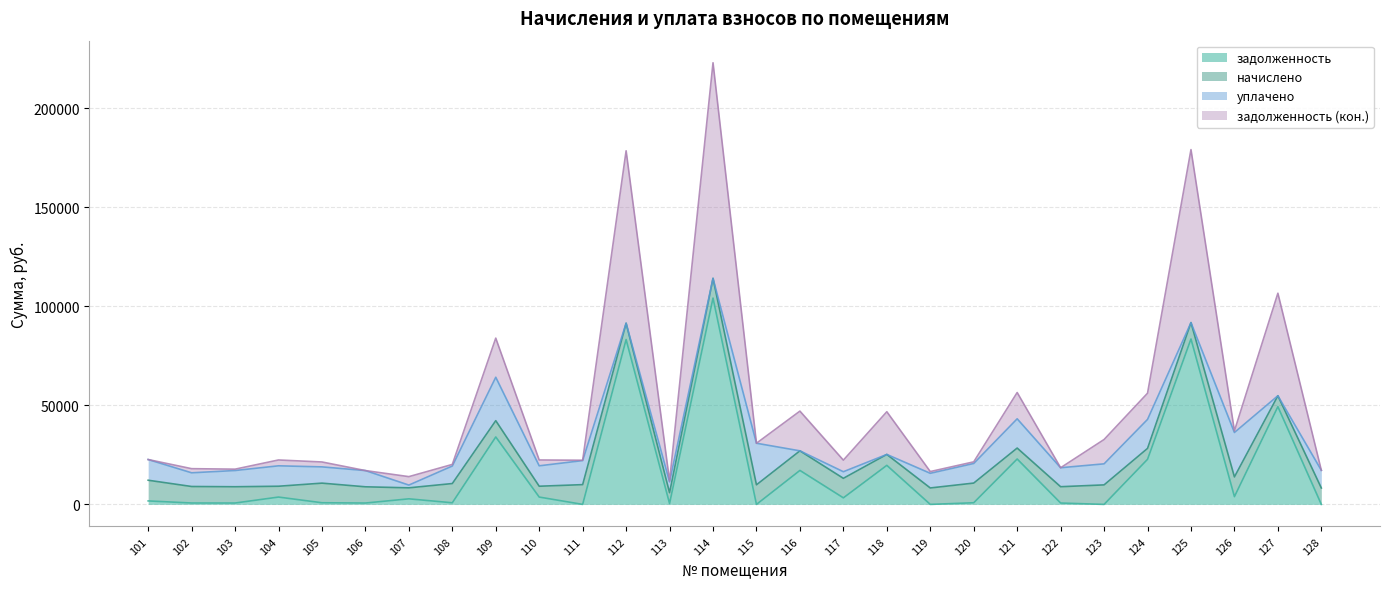

Is it true that задолженность equals 118383.6 at 112?

False